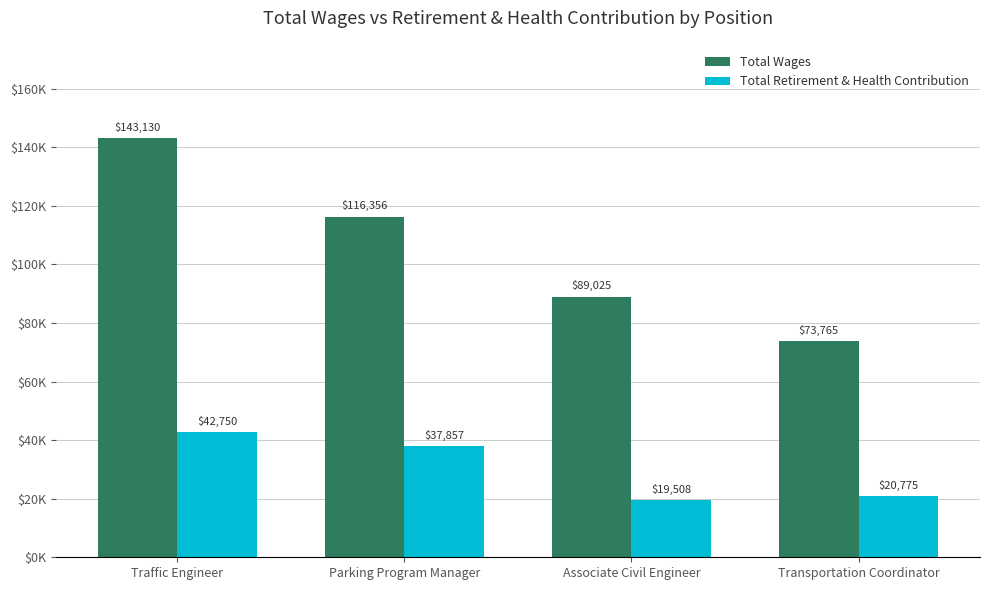

What is the total value across all series at Transportation Coordinator?

94540